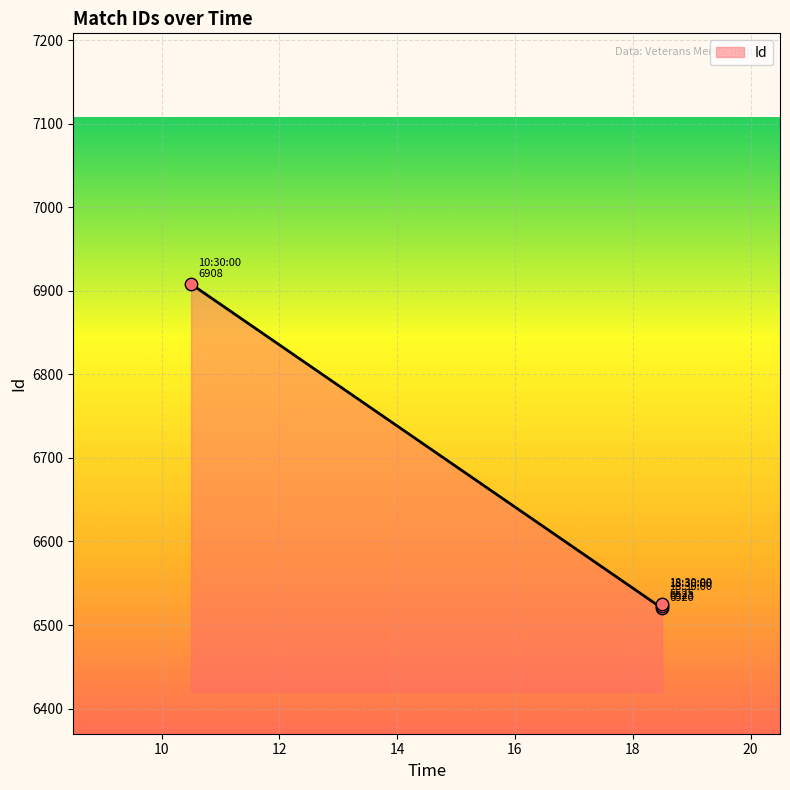

What is the ratio of the value at 18:30:00 to the value at 10:30:00?

0.9